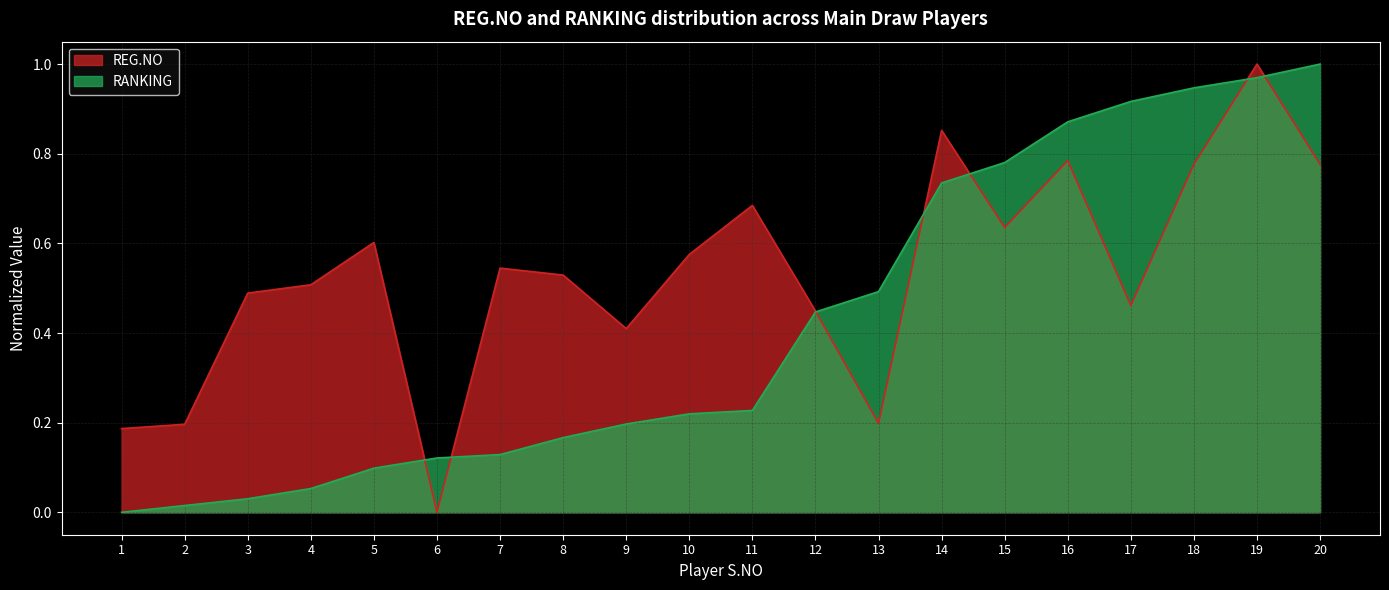

True or false: RANKING and REG.NO intersect in this chart.

True